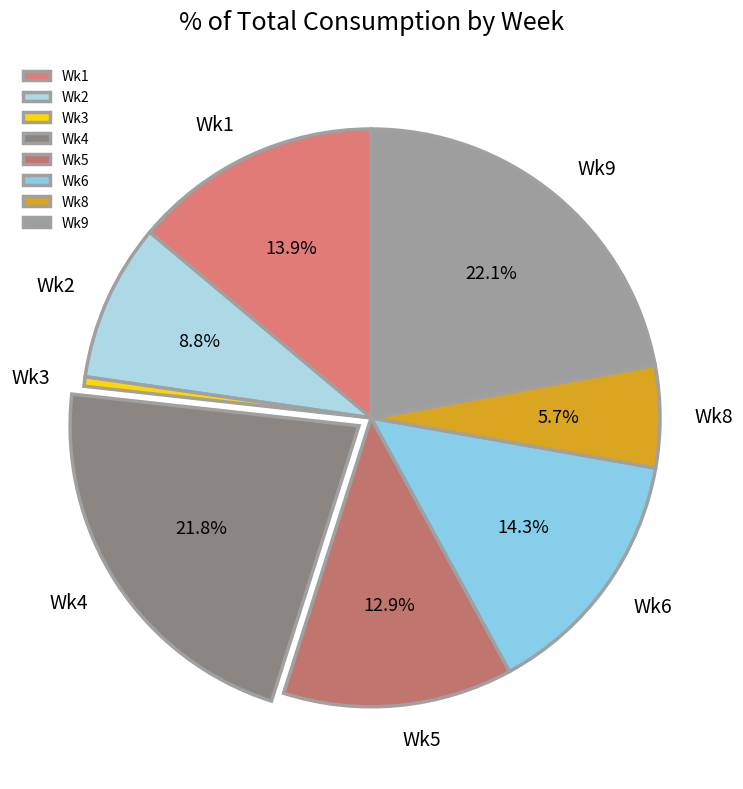

What percentage is the Wk8 slice, to the nearest percent?

6%